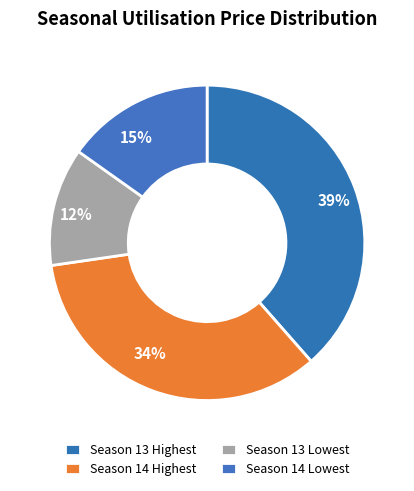

To the nearest percent, what percentage of the pie is 12%?

12%